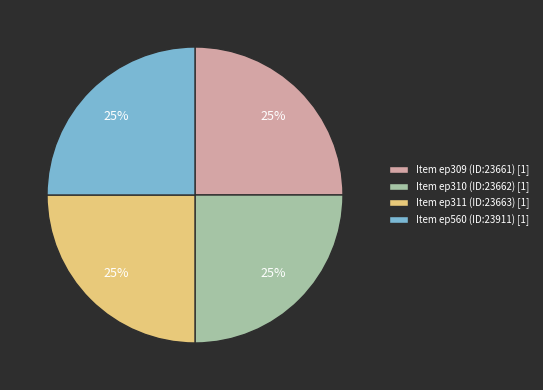

What is the ratio of the value at Item ep311 (ID:23663) [1] to the value at Item ep309 (ID:23661) [1]?

1.0